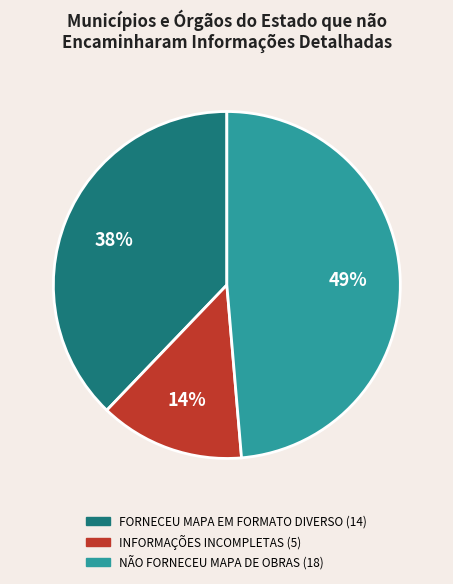

Is it true that INFORMAÇÕES INCOMPLETAS is 14% of the pie?

True